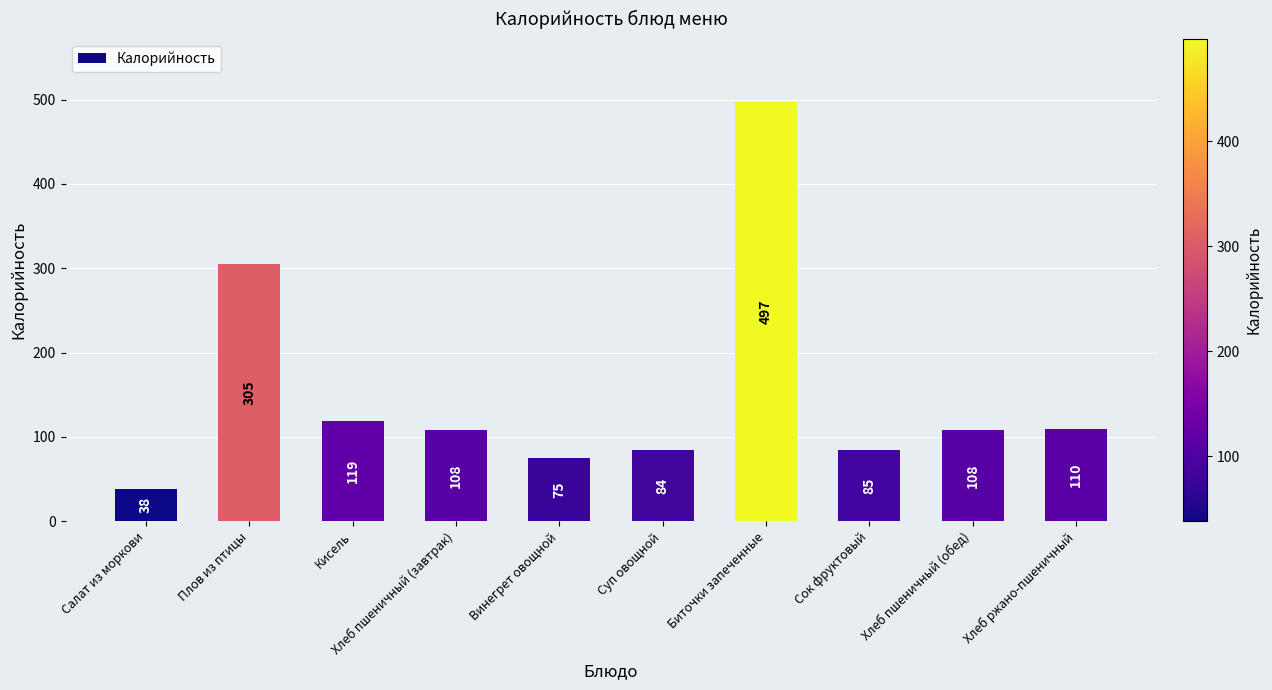

What is the change in value from Салат из моркови to Хлеб ржано-пшеничный?

+72